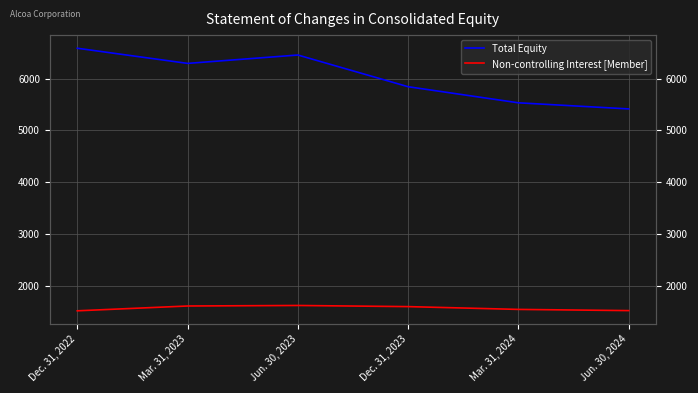

At Mar. 31, 2023, list the series in order from largest to smallest.

Total Equity, Non-controlling Interest [Member]